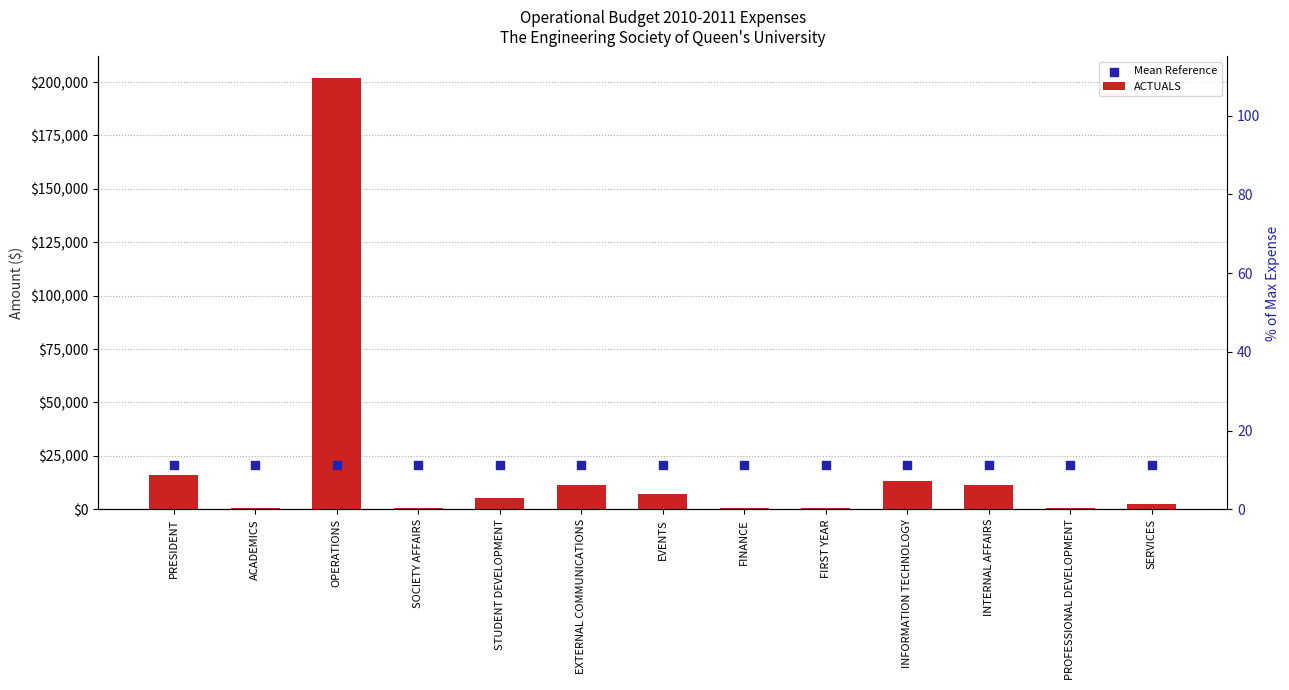

Which series has the largest total across all categories?

ACTUALS